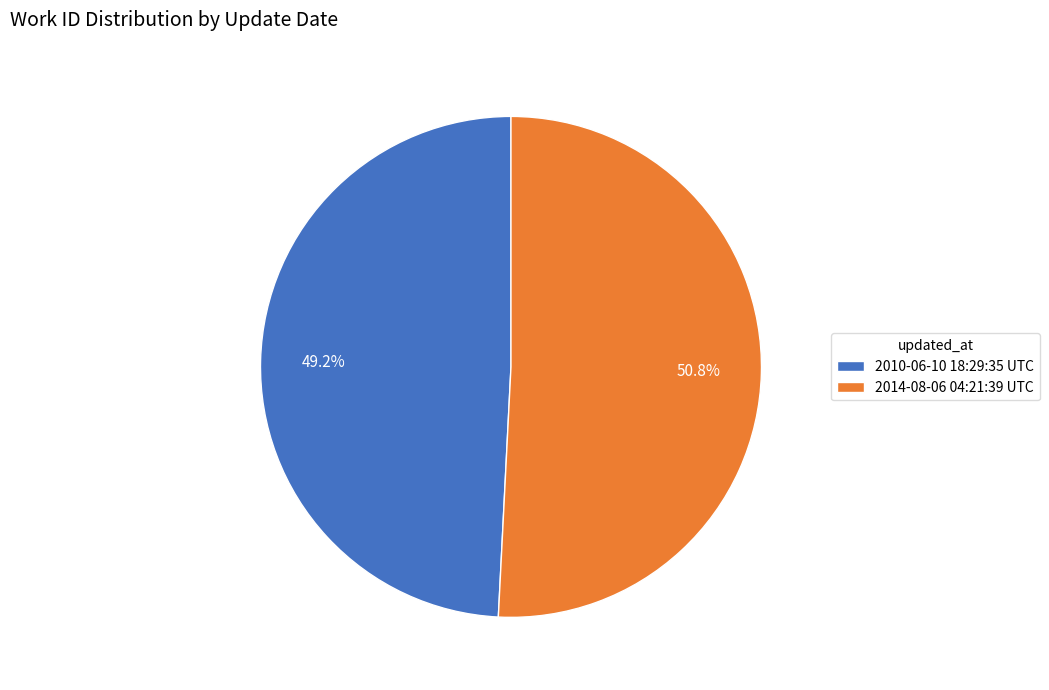

Is it true that 2010-06-10 18:29:35 UTC is 42% of the pie?

False